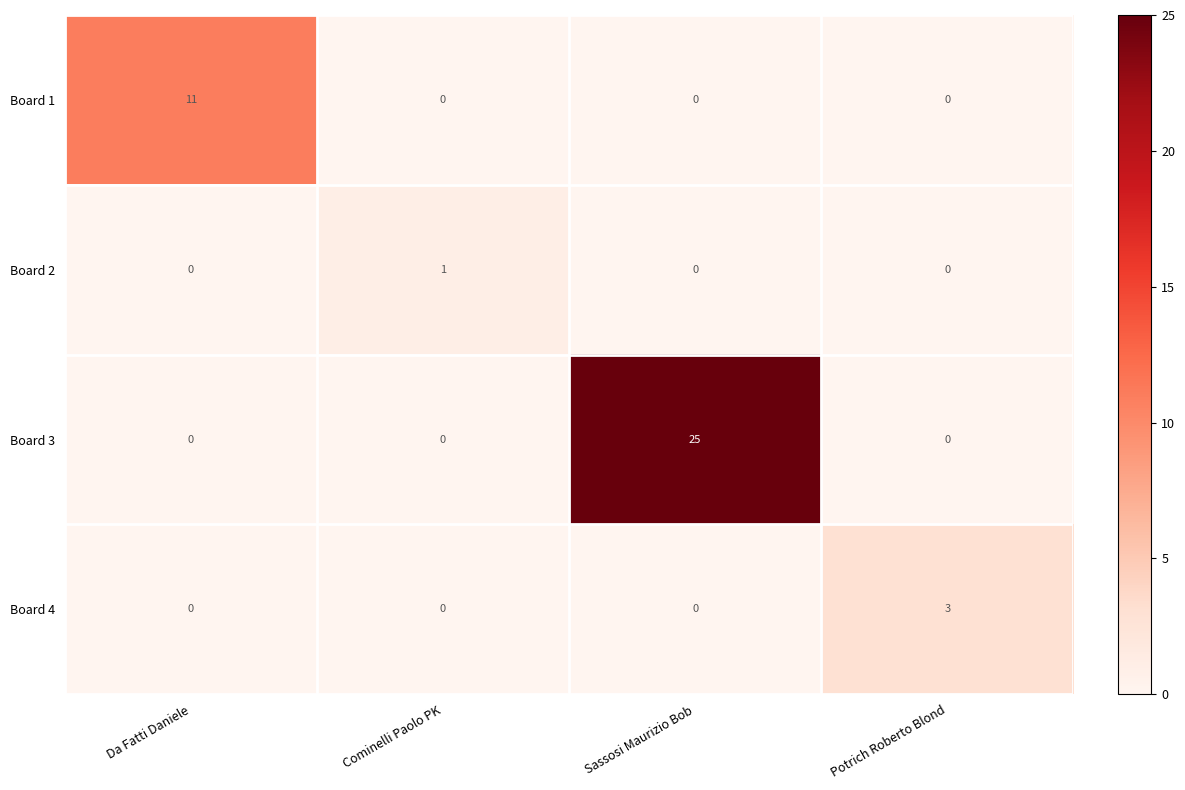

Count the number of data series in this chart.

4